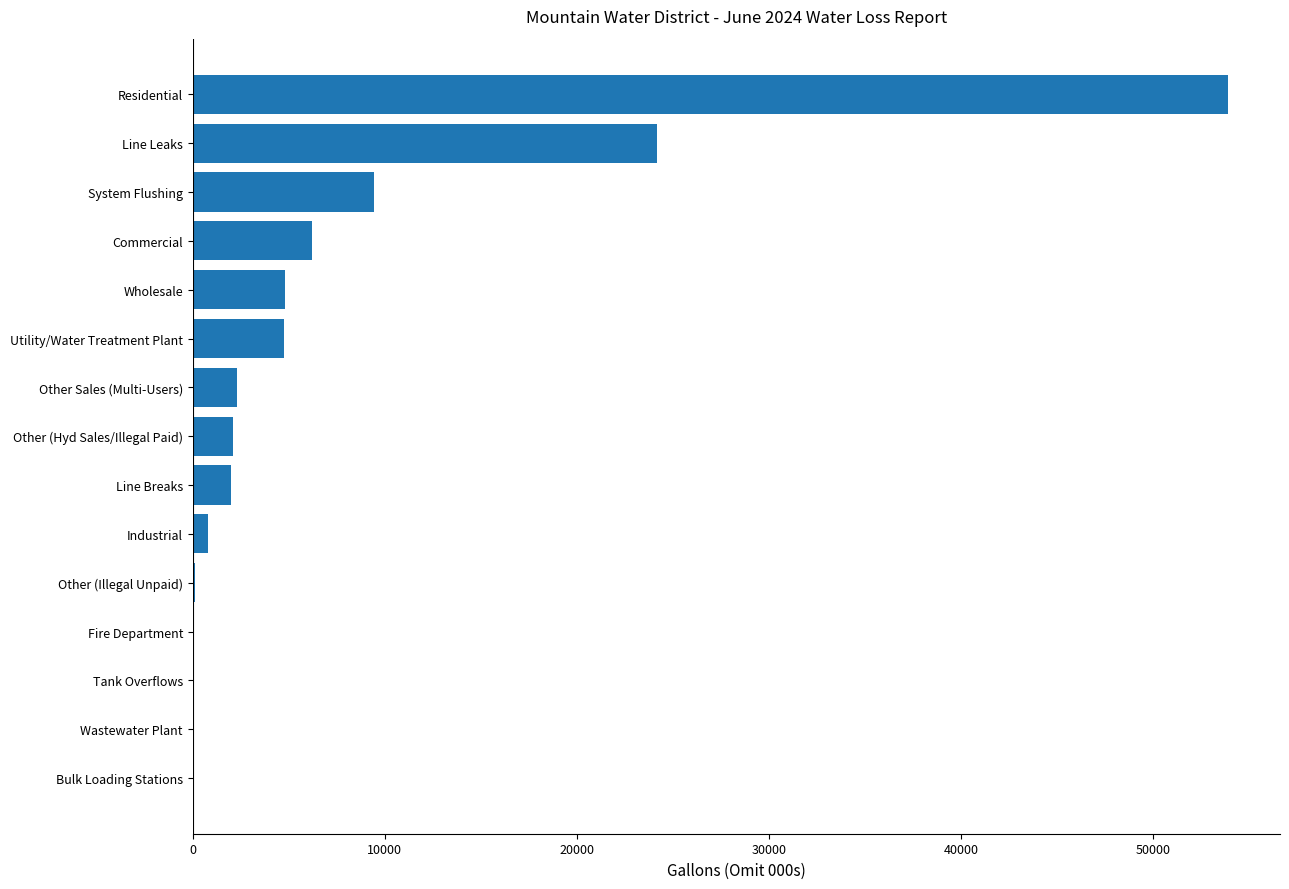

At which category does the chart reach its peak across all series?

Residential